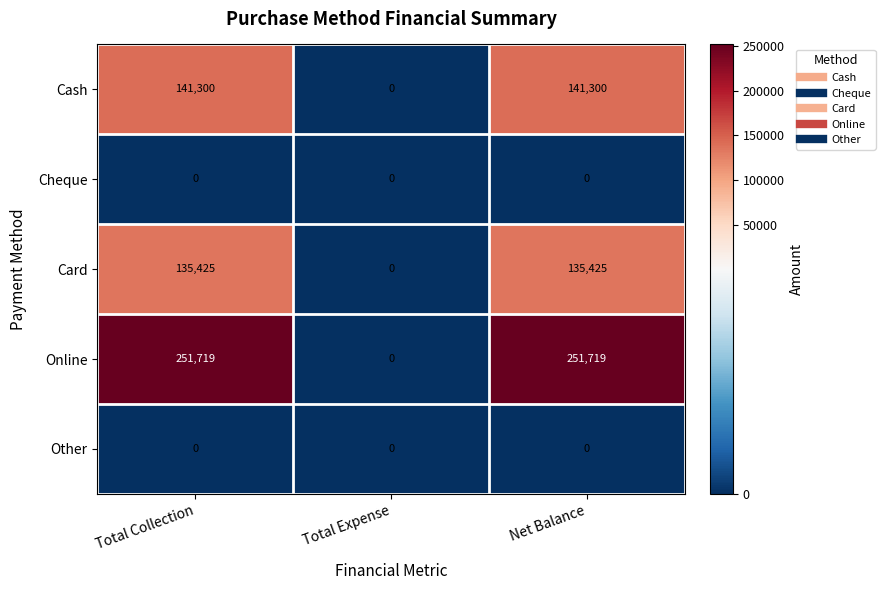

Reading left to right, what are all the values shown in this chart?

Cash: 141300	0	141300
Cheque: 0	0	0
Card: 135425	0	135425
Online: 251719	0	251719
Other: 0	0	0